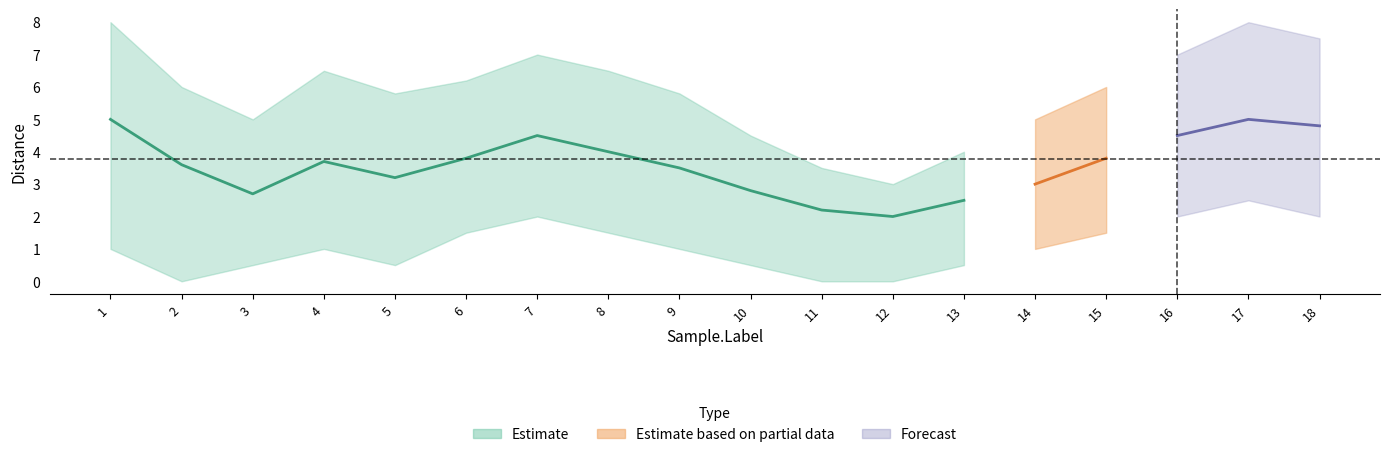

Where is the first local minimum for upper_effort?

3